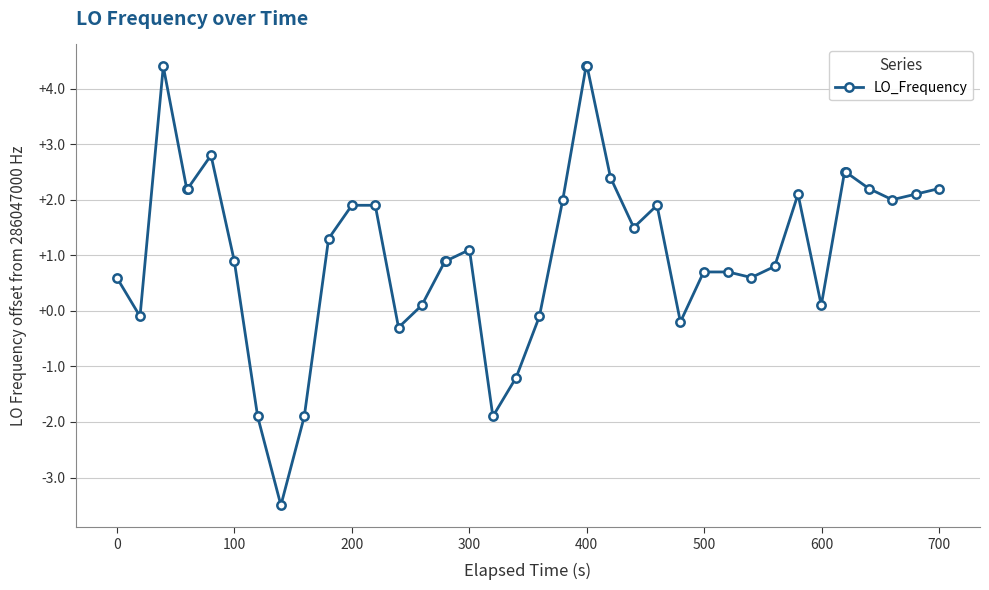

True or false: the data has more than 2 interior local peaks.

True